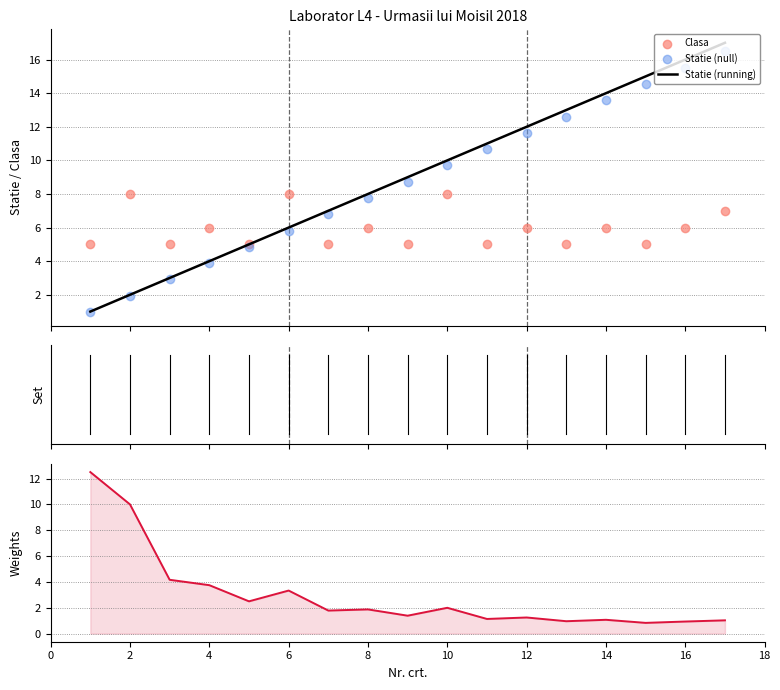

Which series reaches the minimum Y coordinate?

Weight